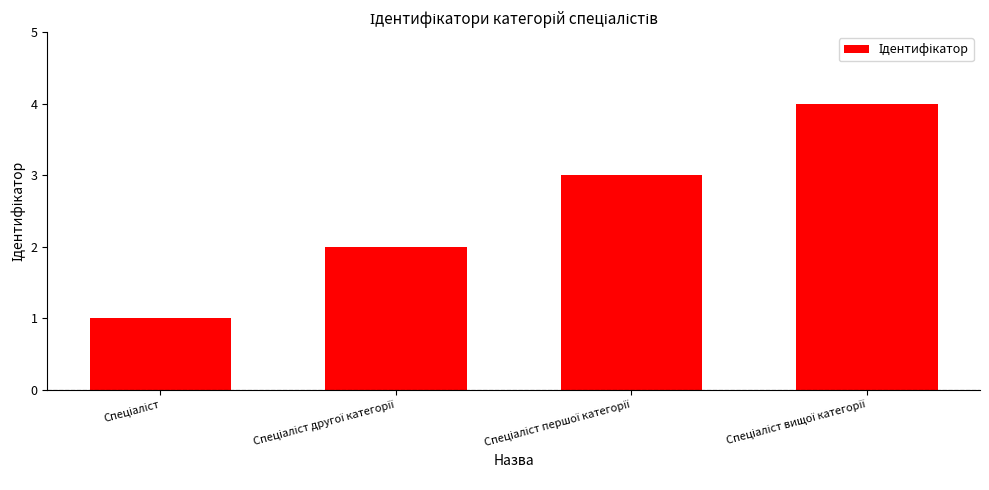

What is the sum of all values?

10